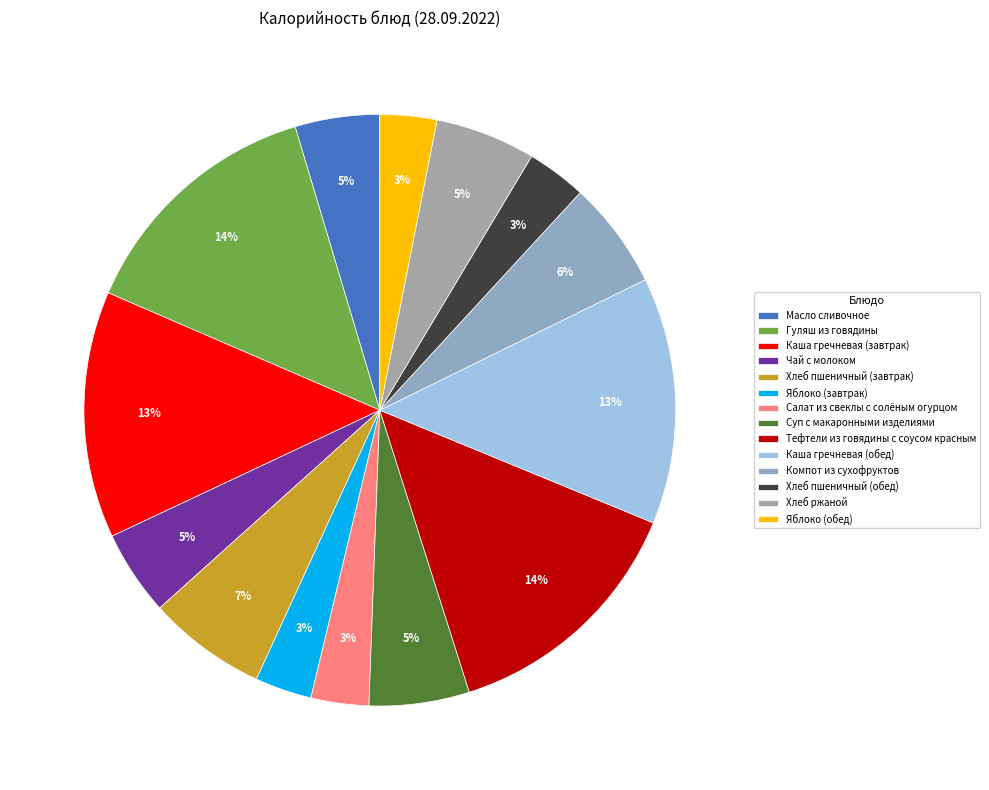

What percentage is the Каша гречневая (завтрак) slice, to the nearest percent?

13%